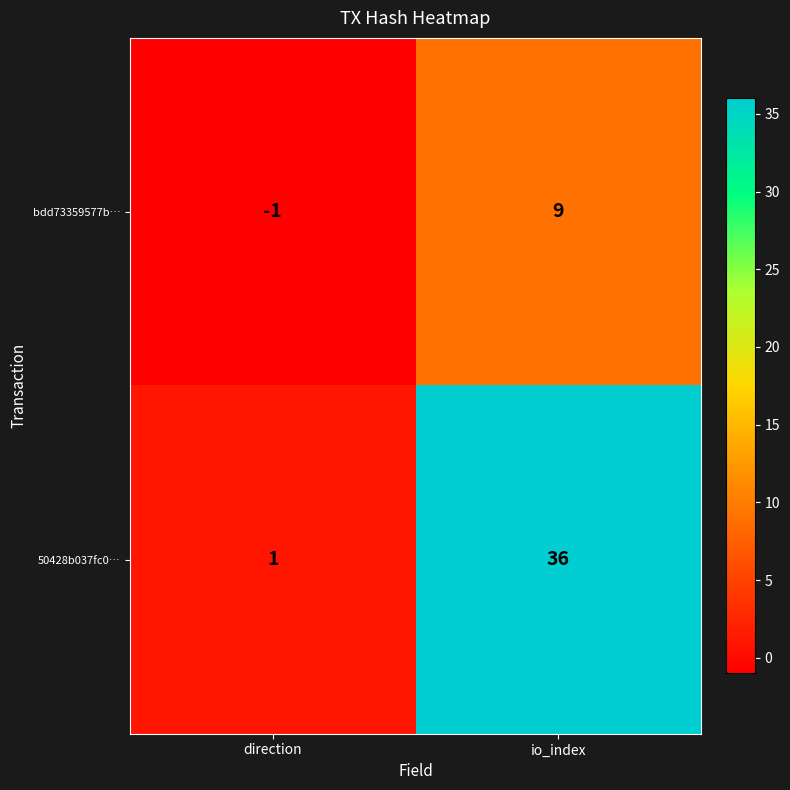

What is the difference between the bdd73359577b… values at io_index and direction?

10